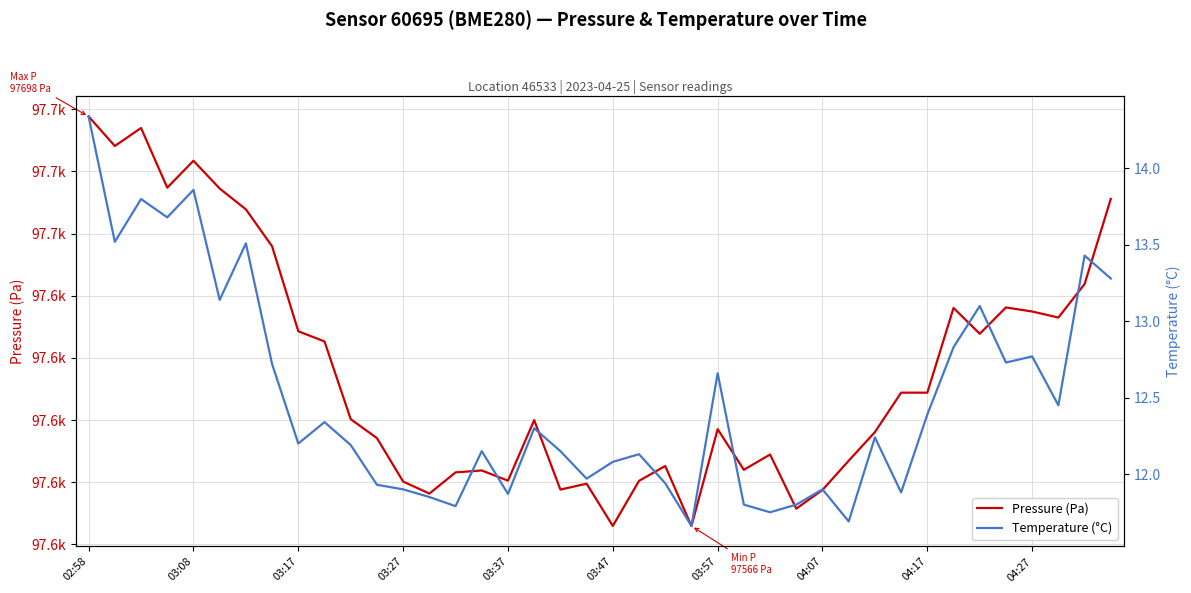

How many data points in Temperature (°C) are above 12?

26